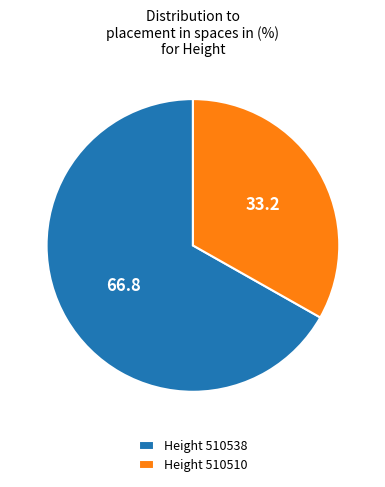

Which slice is the largest?

Height 510538